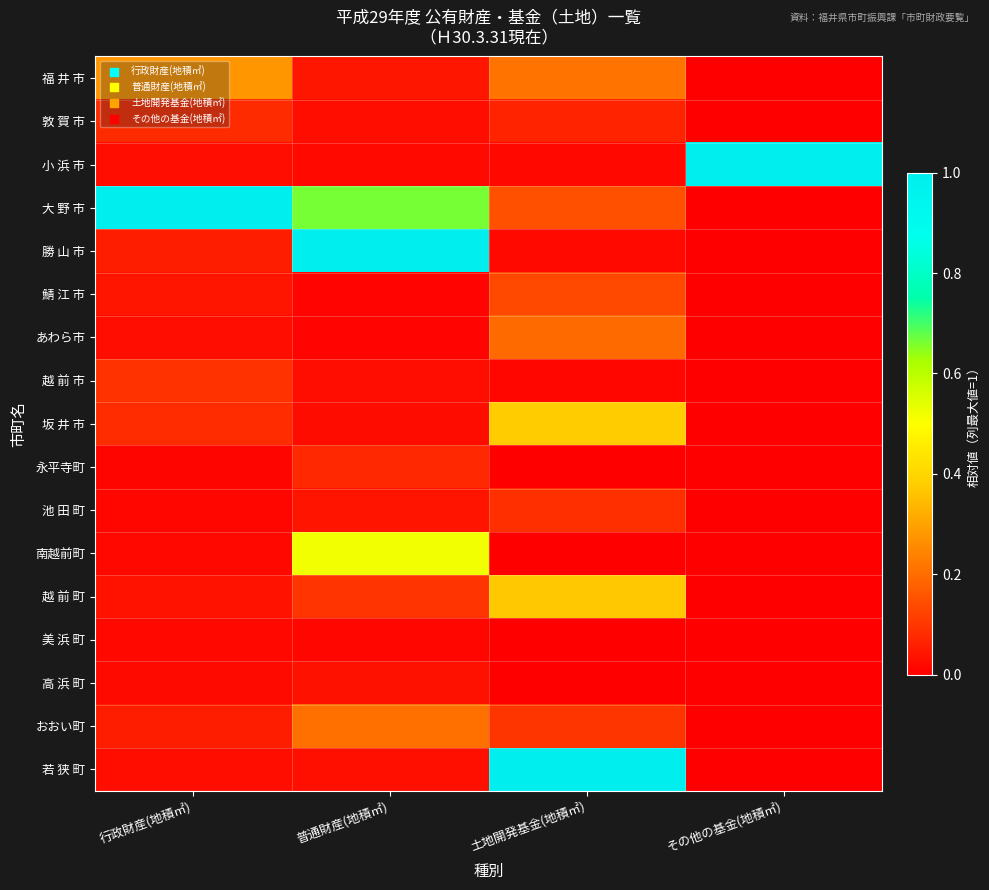

Reading right to left, extract all data points from this chart.

福 井 市: その他の基金(地積㎡)=0.0	土地開発基金(地積㎡)=0.2	普通財産(地積㎡)=0.0	行政財産(地積㎡)=0.3
敦 賀 市: その他の基金(地積㎡)=0.0	土地開発基金(地積㎡)=0.1	普通財産(地積㎡)=0.0	行政財産(地積㎡)=0.1
小 浜 市: その他の基金(地積㎡)=1.0	土地開発基金(地積㎡)=0.0	普通財産(地積㎡)=0.0	行政財産(地積㎡)=0.0
大 野 市: その他の基金(地積㎡)=0.0	土地開発基金(地積㎡)=0.1	普通財産(地積㎡)=0.7	行政財産(地積㎡)=1.0
勝 山 市: その他の基金(地積㎡)=0.0	土地開発基金(地積㎡)=0.0	普通財産(地積㎡)=1.0	行政財産(地積㎡)=0.1
鯖 江 市: その他の基金(地積㎡)=0.0	土地開発基金(地積㎡)=0.1	普通財産(地積㎡)=0.0	行政財産(地積㎡)=0.0
あわら市: その他の基金(地積㎡)=0.0	土地開発基金(地積㎡)=0.2	普通財産(地積㎡)=0.0	行政財産(地積㎡)=0.0
越 前 市: その他の基金(地積㎡)=0.0	土地開発基金(地積㎡)=0.0	普通財産(地積㎡)=0.0	行政財産(地積㎡)=0.1
坂 井 市: その他の基金(地積㎡)=0.0	土地開発基金(地積㎡)=0.4	普通財産(地積㎡)=0.0	行政財産(地積㎡)=0.1
永平寺町: その他の基金(地積㎡)=0.0	土地開発基金(地積㎡)=0.0	普通財産(地積㎡)=0.1	行政財産(地積㎡)=0.0
池 田 町: その他の基金(地積㎡)=0.0	土地開発基金(地積㎡)=0.1	普通財産(地積㎡)=0.0	行政財産(地積㎡)=0.0
南越前町: その他の基金(地積㎡)=0.0	土地開発基金(地積㎡)=0.0	普通財産(地積㎡)=0.5	行政財産(地積㎡)=0.0
越 前 町: その他の基金(地積㎡)=0.0	土地開発基金(地積㎡)=0.4	普通財産(地積㎡)=0.1	行政財産(地積㎡)=0.0
美 浜 町: その他の基金(地積㎡)=0.0	土地開発基金(地積㎡)=0.0	普通財産(地積㎡)=0.0	行政財産(地積㎡)=0.0
高 浜 町: その他の基金(地積㎡)=0.0	土地開発基金(地積㎡)=0.0	普通財産(地積㎡)=0.0	行政財産(地積㎡)=0.0
おおい町: その他の基金(地積㎡)=0.0	土地開発基金(地積㎡)=0.1	普通財産(地積㎡)=0.2	行政財産(地積㎡)=0.1
若 狭 町: その他の基金(地積㎡)=0.0	土地開発基金(地積㎡)=1.0	普通財産(地積㎡)=0.0	行政財産(地積㎡)=0.0